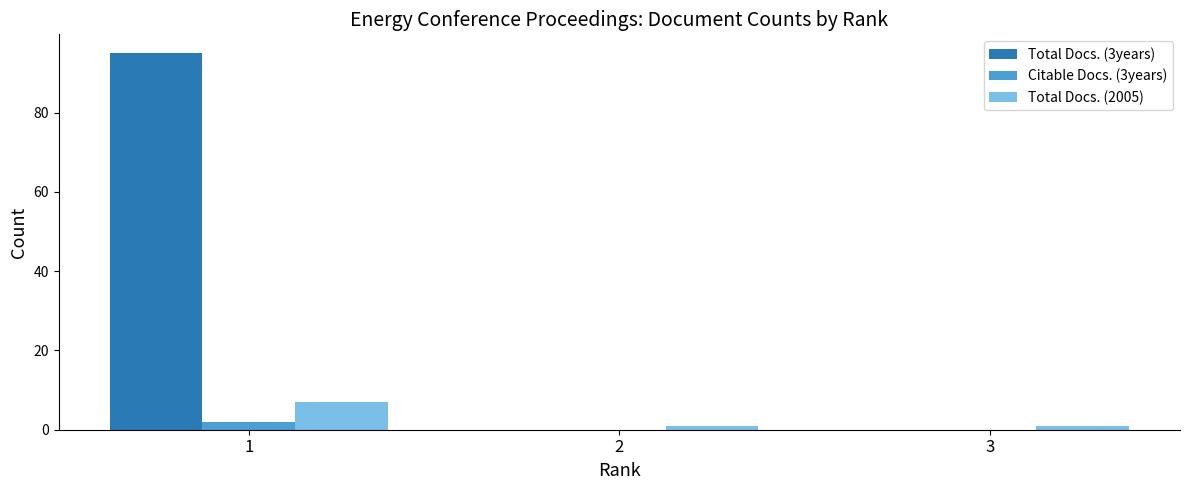

Which series has the largest total across all categories?

Total Docs. (3years)